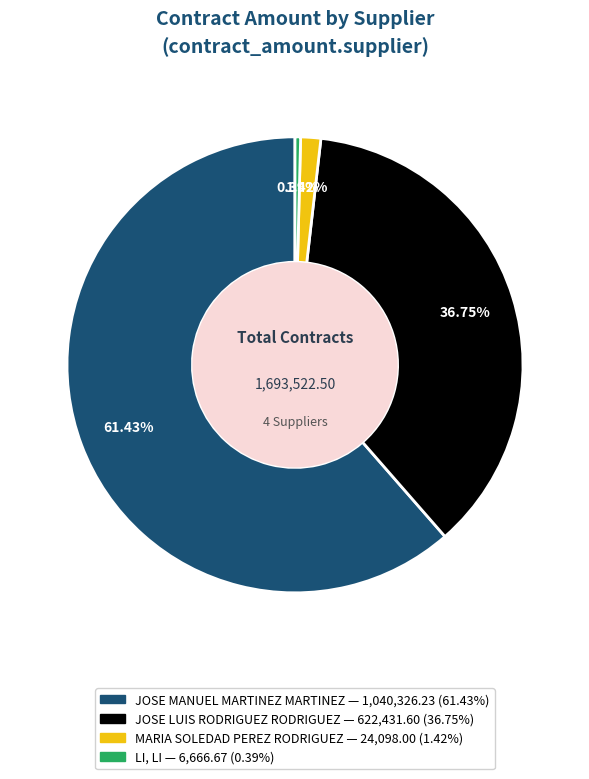

Count the number of slices in the pie.

4